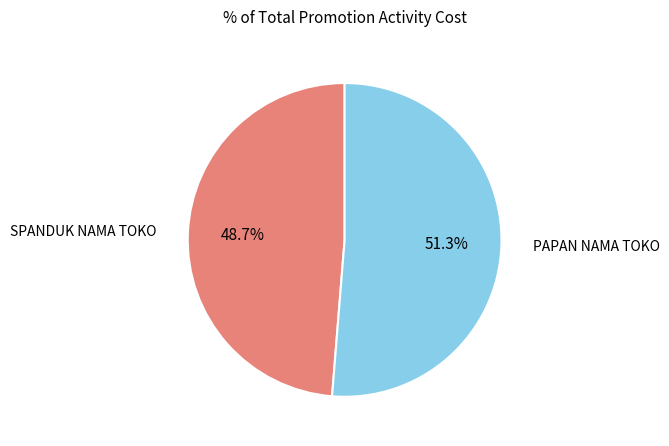

Does any single category account for the majority?

Yes